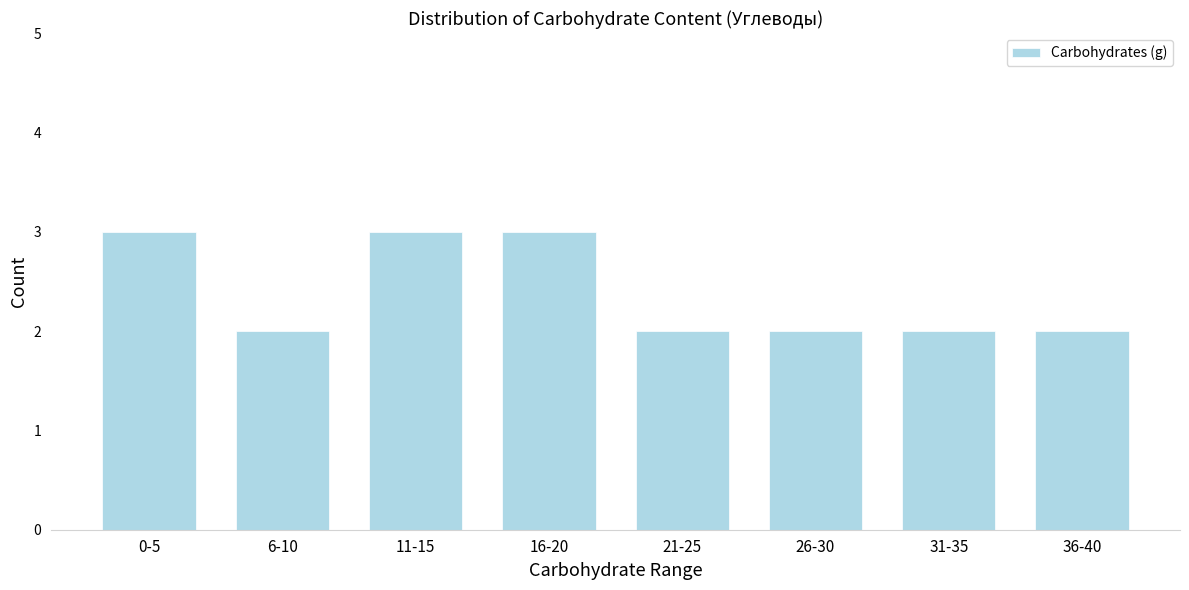

Reading left to right, transcribe all the data shown in this chart.

0-5=3	6-10=2	11-15=3	16-20=3	21-25=2	26-30=2	31-35=2	36-40=2